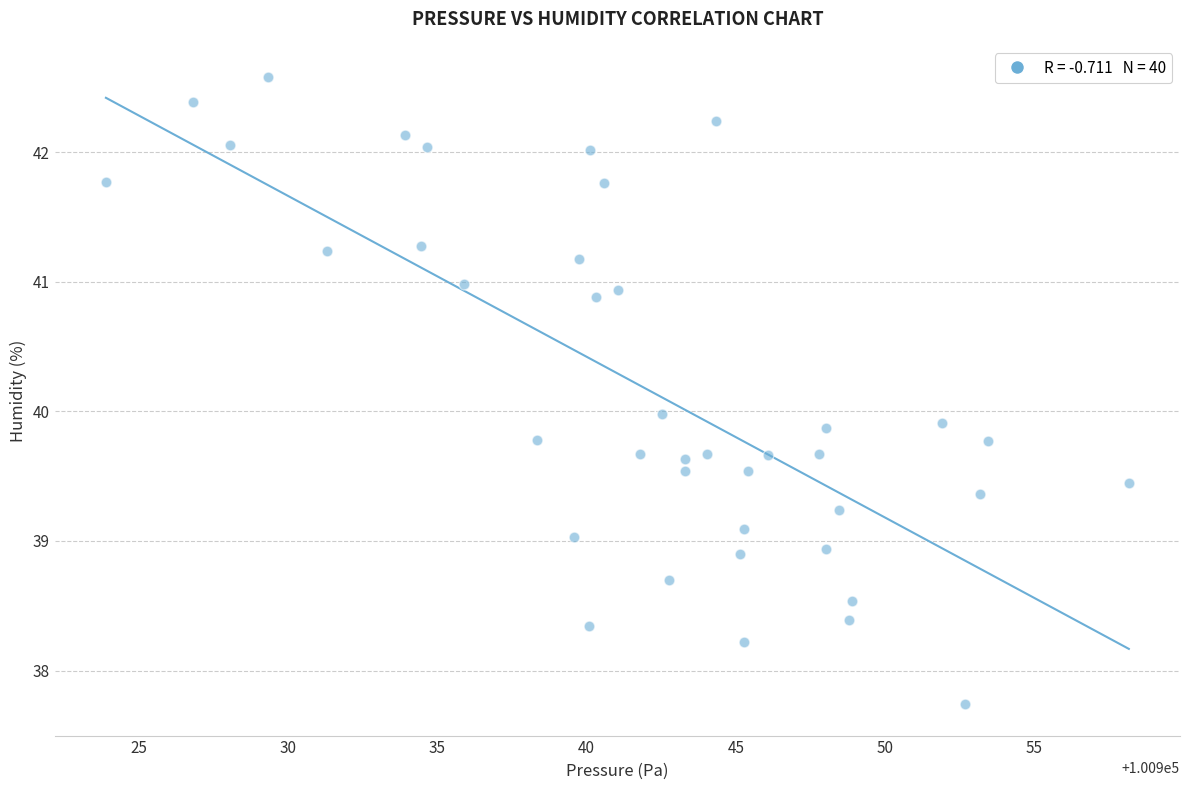

What is the range of Y values (max minus min)?

4.8